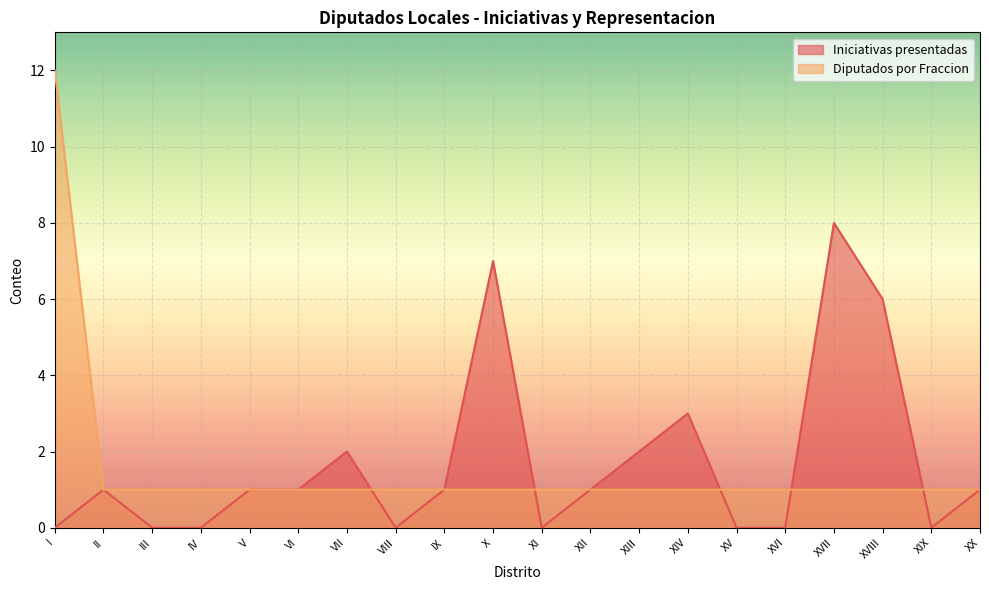

Reading left to right, list all the values displayed in this chart.

Iniciativas presentadas: 0	1	0	0	1	1	2	0	1	7	0	1	2	3	0	0	8	6	0	1
Diputados por Fraccion: 12	1	1	1	1	1	1	1	1	1	1	1	1	1	1	1	1	1	1	1